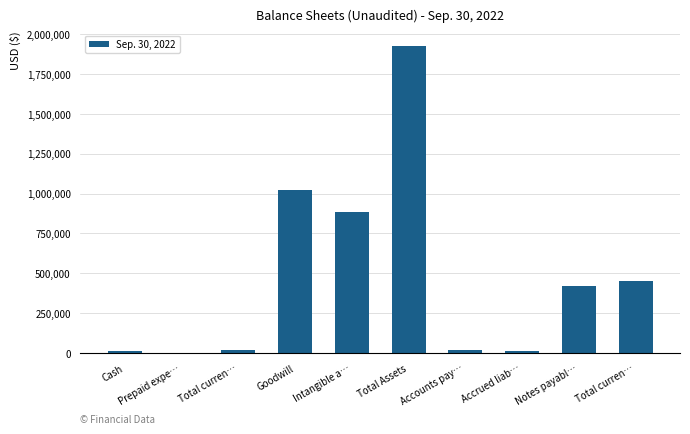

Rank the categories by value from lowest to highest.

Prepaid expe…, Accrued liab…, Cash, Total curren…, Accounts pay…, Notes payabl…, Total curren…, Intangible a…, Goodwill, Total Assets